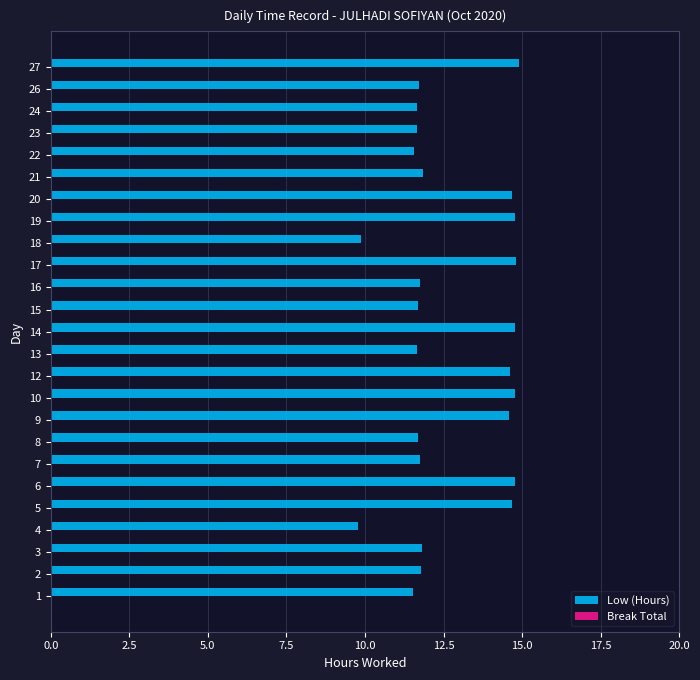

What is the difference between the maximum and minimum values?

5.1